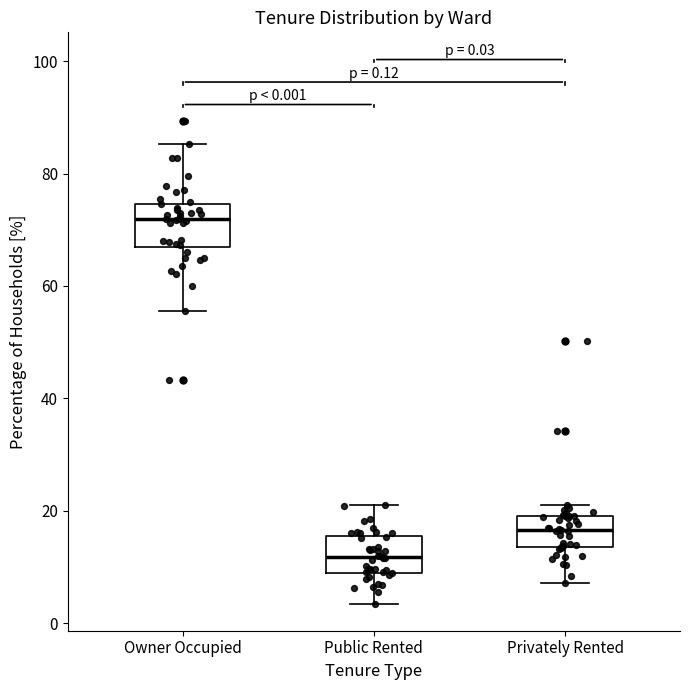

Which box has the highest median line?

Owner Occupied